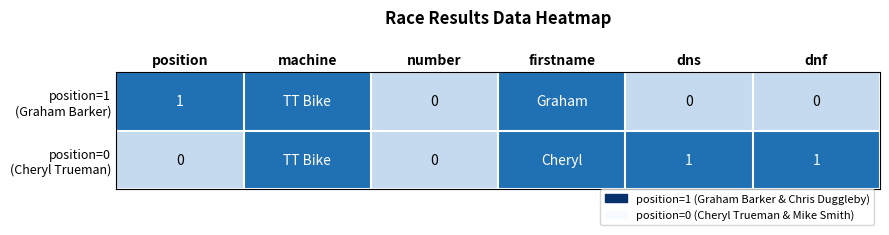

The value of position=0 (Cheryl Trueman) at number is 1. True or false?

False